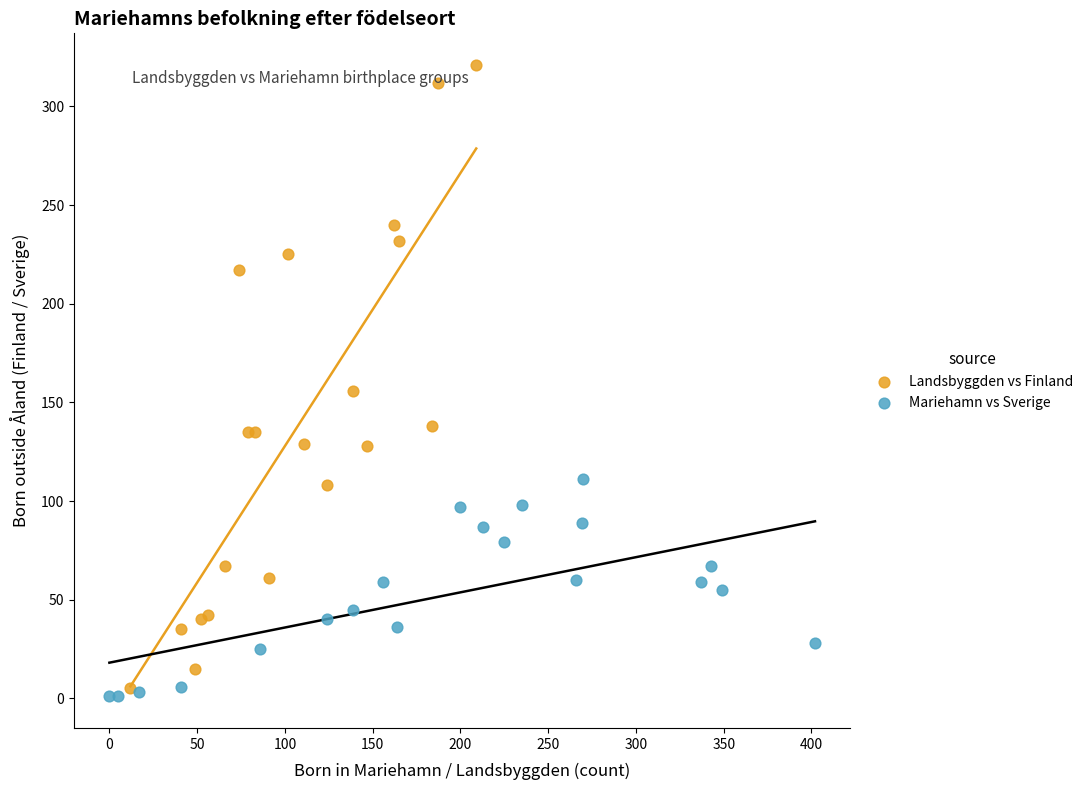

Which series reaches the maximum Y coordinate?

Landsbyggden vs Finland